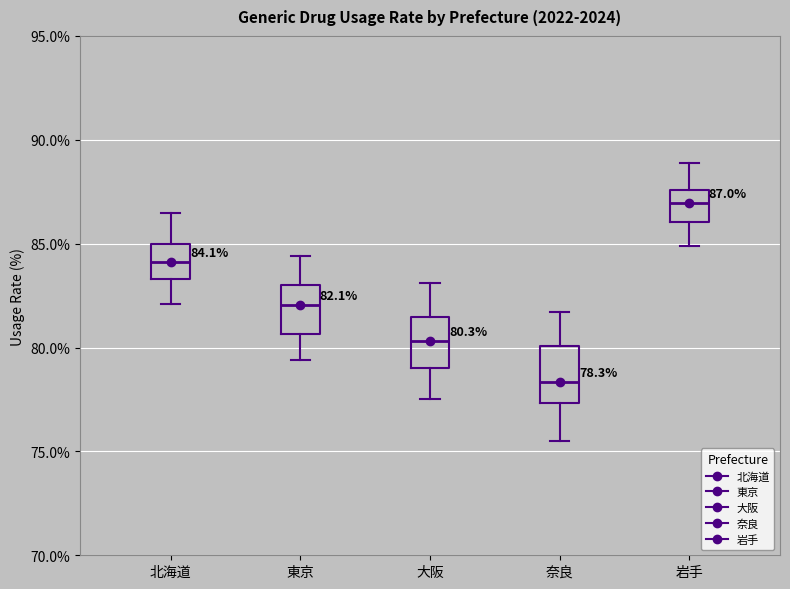

Which box has the highest median line?

岩手